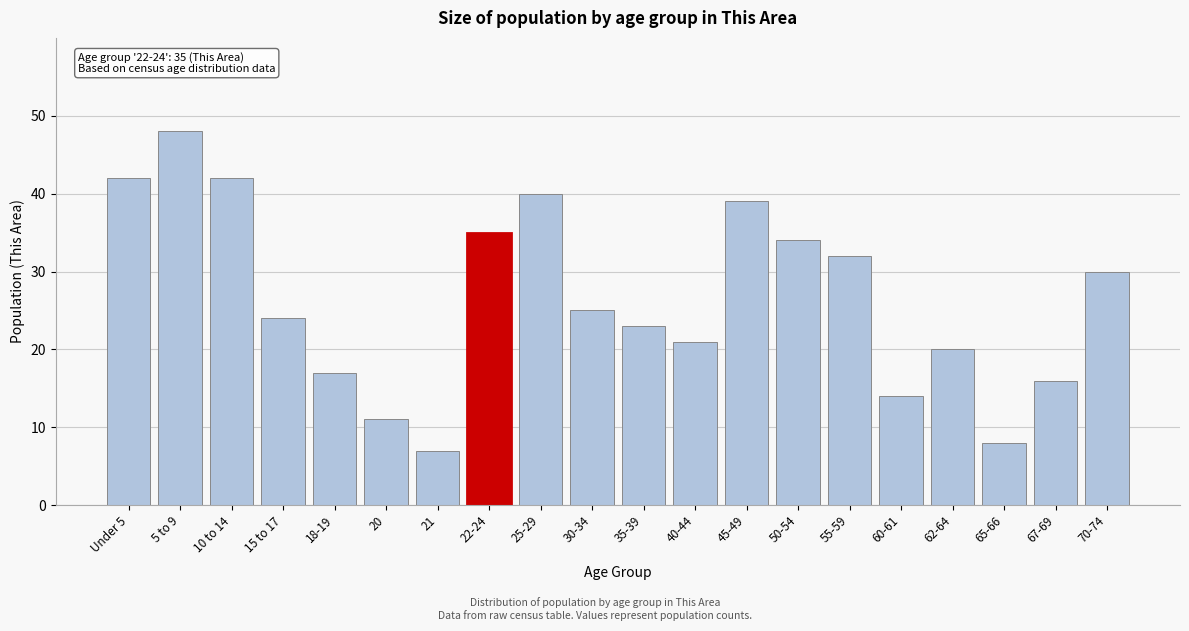

Reading left to right, list all the values displayed in this chart.

42	48	42	24	17	11	7	35	40	25	23	21	39	34	32	14	20	8	16	30